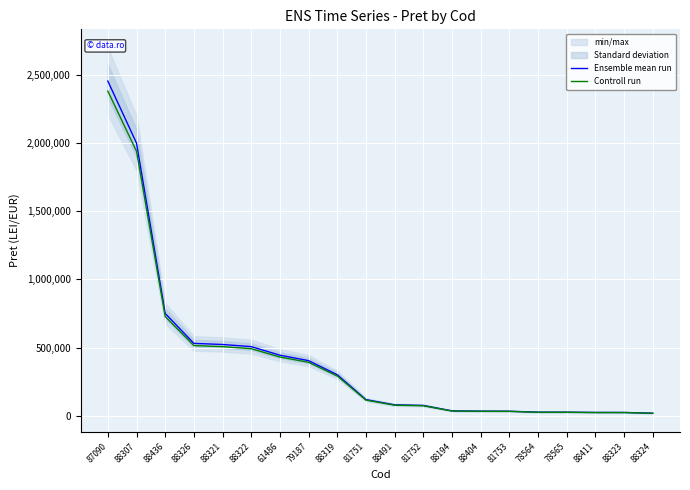

What is the total value across all series at 88319?

591000.0